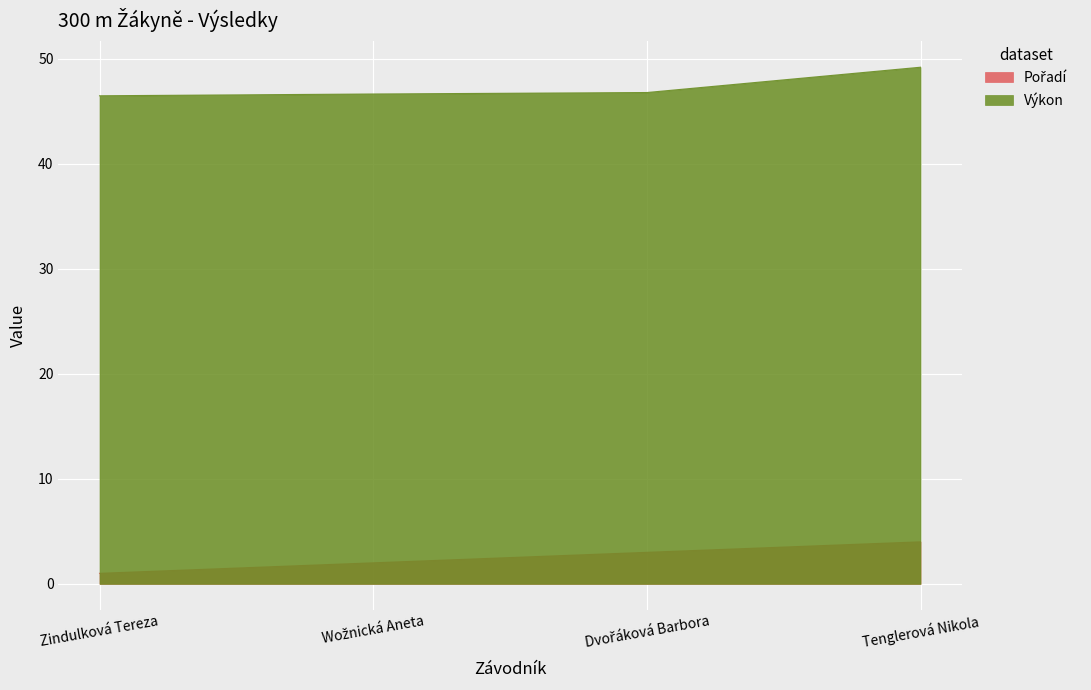

Does the chart display data point markers on the line(s)?

No